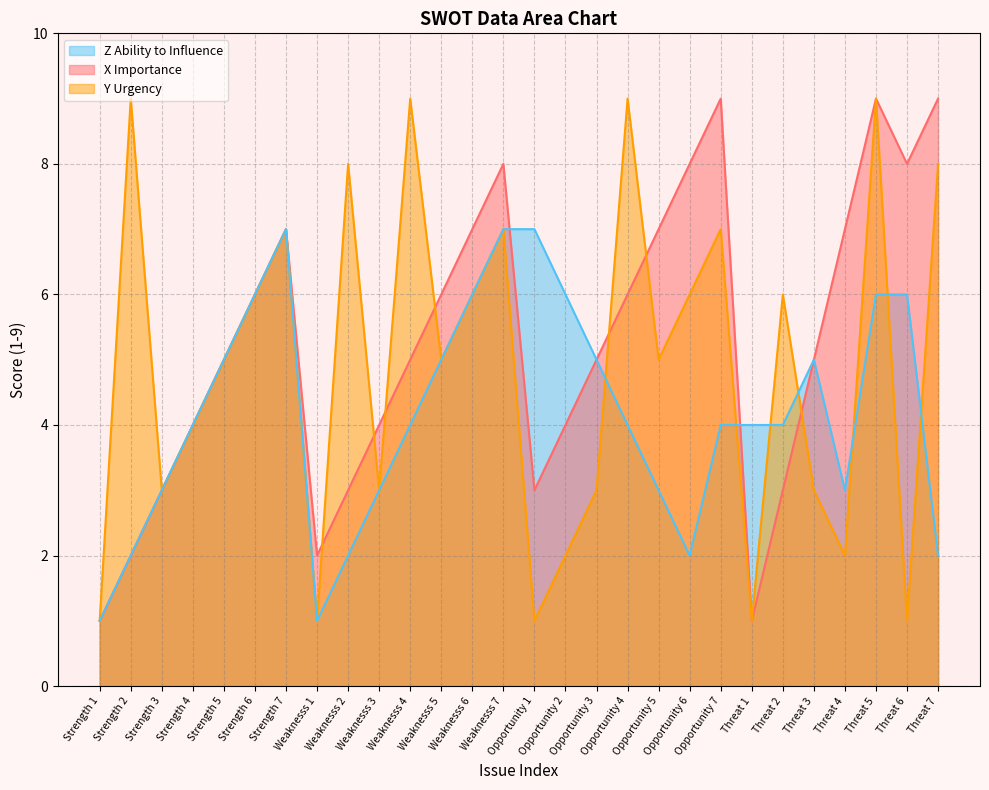

Which category has the lowest value across all series?

Strength 1